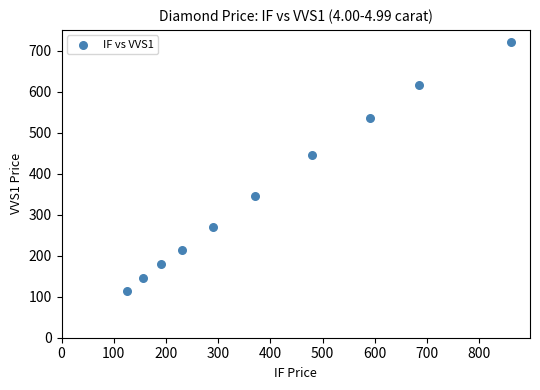

What Y value in the scatter plot is closest to 417?

445